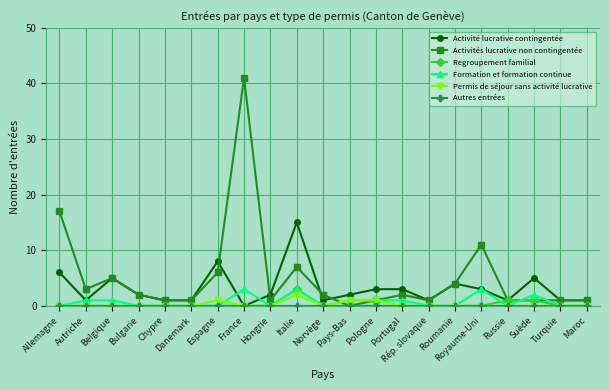

What is the label of the 21st point from the left?

Maroc